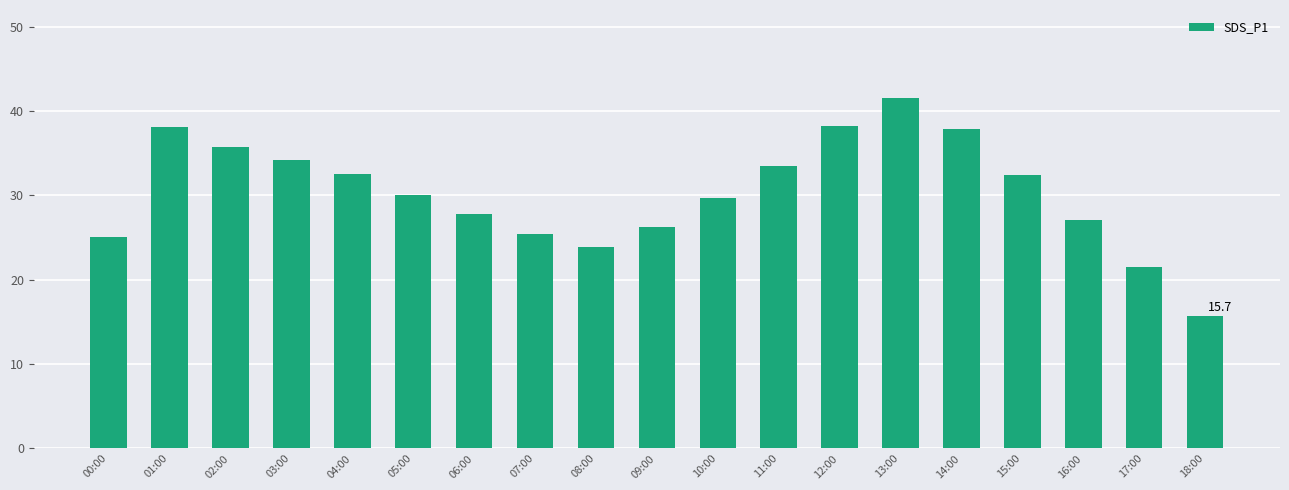

What is the change in value from 12:00 to 17:00?

-16.7